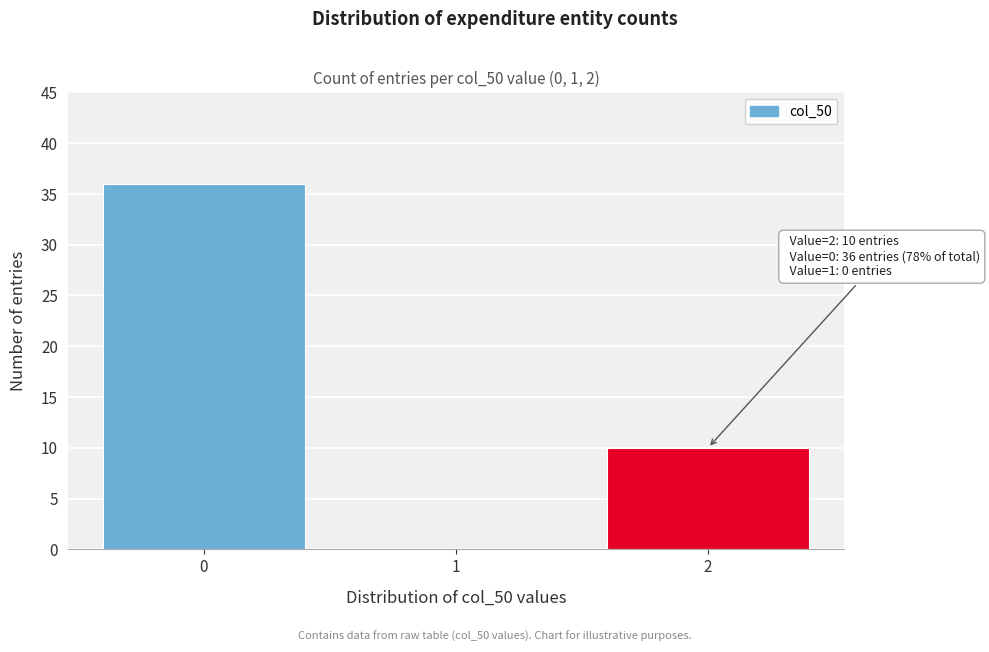

Reading right to left, transcribe all the data shown in this chart.

2=10	1=0	0=36